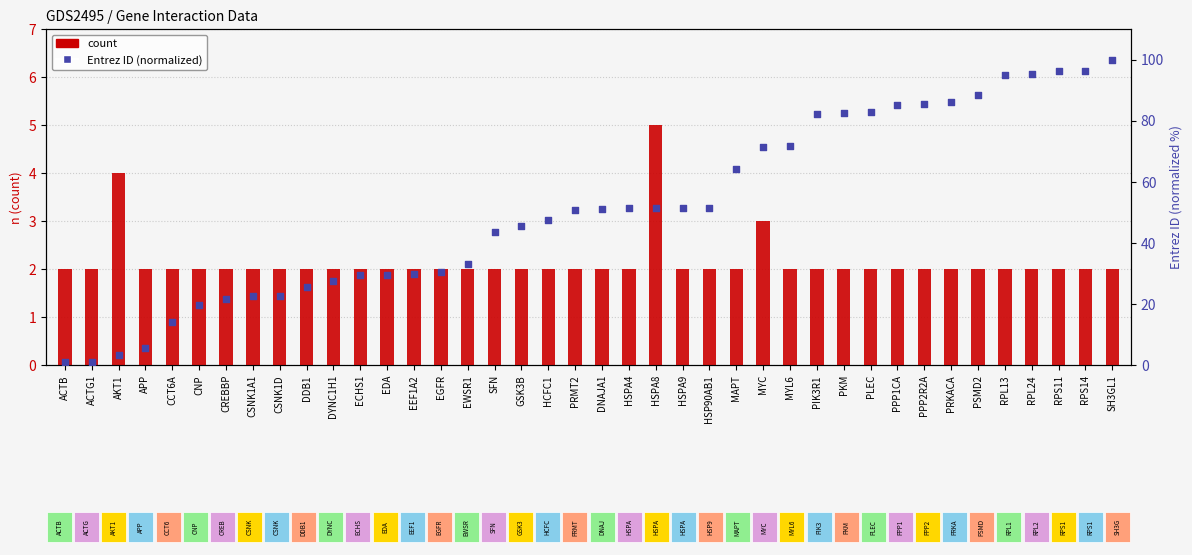

Is the value of count at ACTG1 greater than the value of Entrez ID (normalized) at DNAJA1?

No